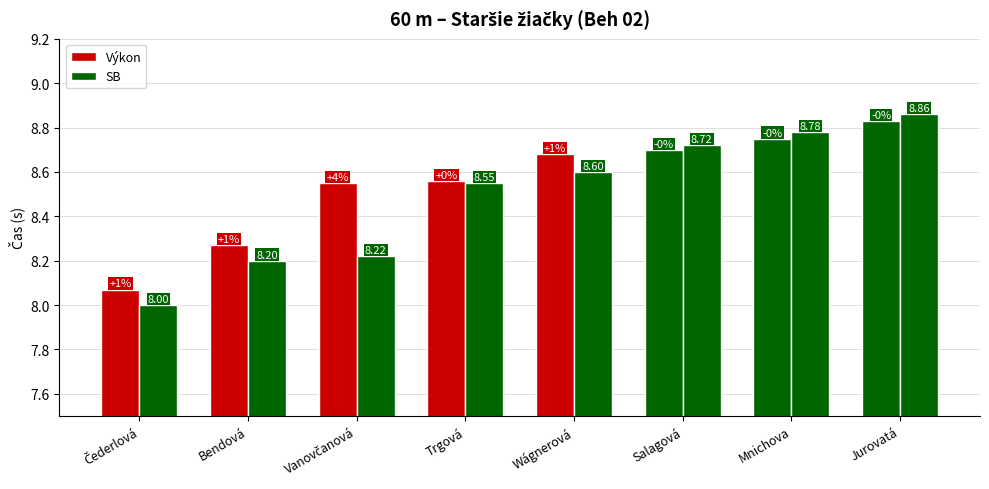

The SB series shows 8.8 at Mnichova. True or false?

True